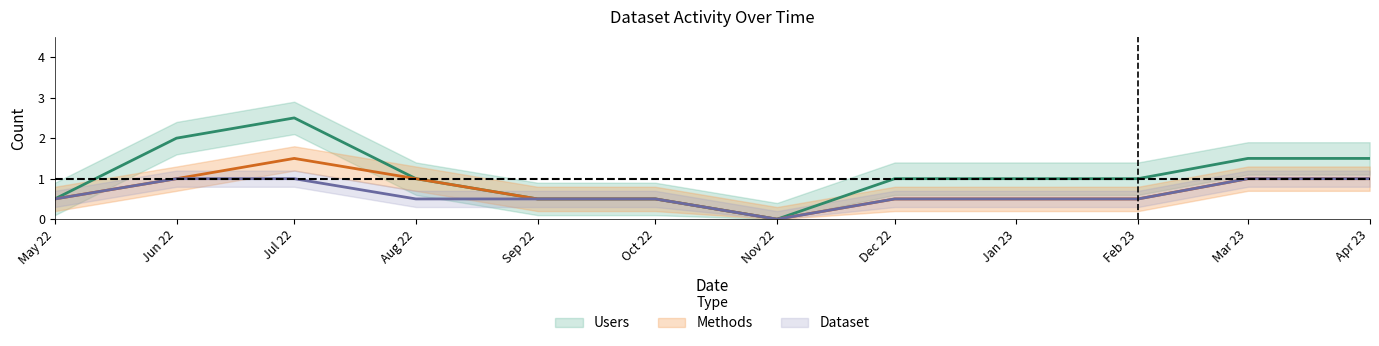

Is this an area chart (filled region under the line)?

No